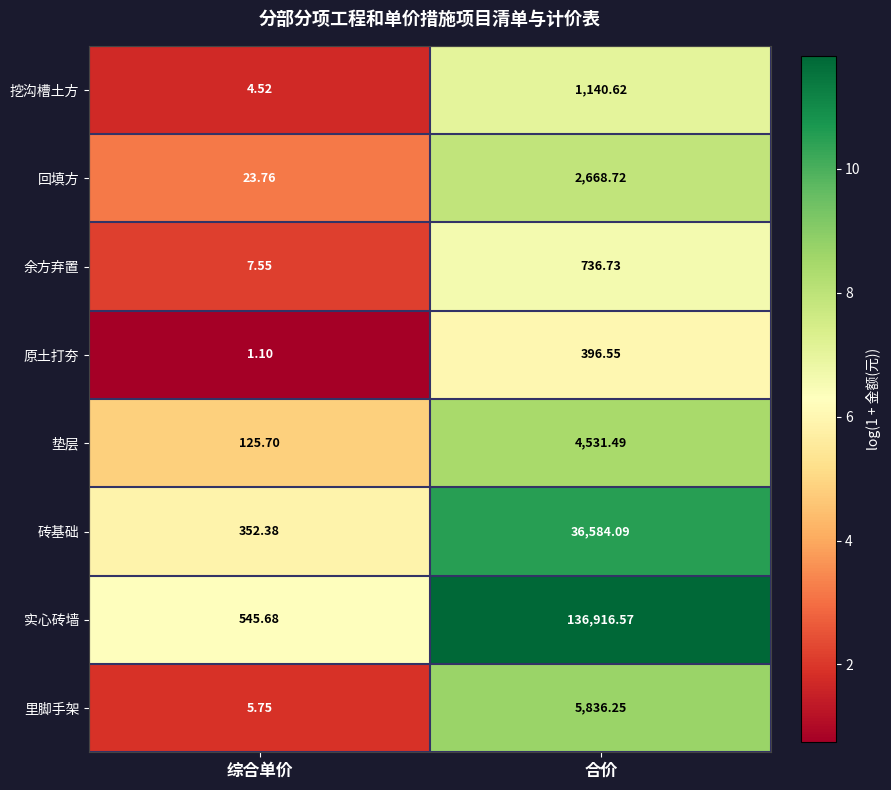

Between 综合单价 and 合价, which series saw the biggest shift?

实心砖墙